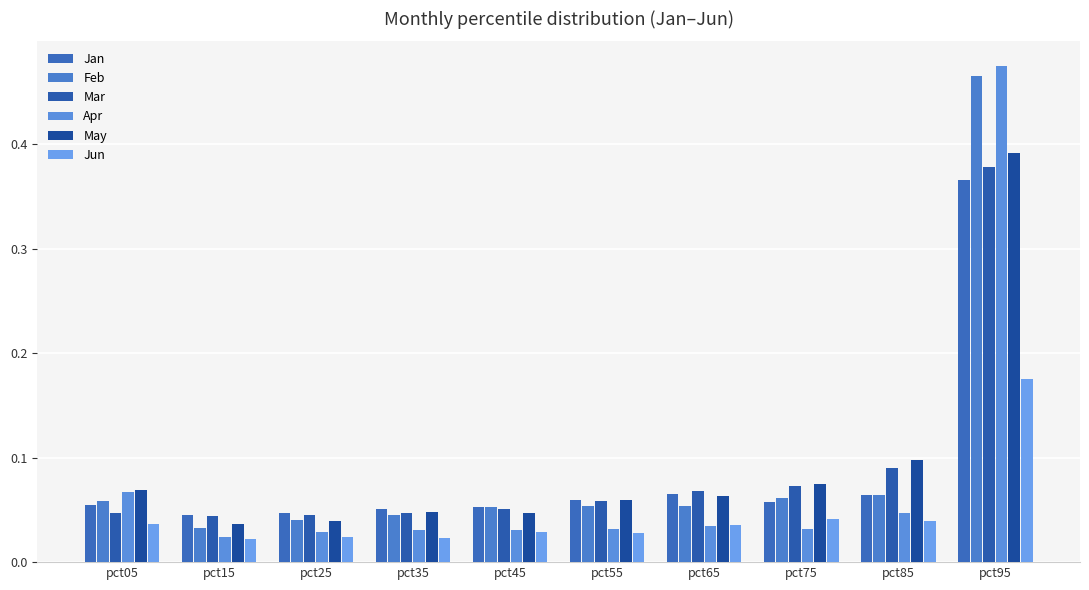

Reading left to right, list all the values displayed in this chart.

Jan: pct05=0.1	pct15=0.0	pct25=0.0	pct35=0.1	pct45=0.1	pct55=0.1	pct65=0.1	pct75=0.1	pct85=0.1	pct95=0.4
Feb: pct05=0.1	pct15=0.0	pct25=0.0	pct35=0.0	pct45=0.1	pct55=0.1	pct65=0.1	pct75=0.1	pct85=0.1	pct95=0.5
Mar: pct05=0.0	pct15=0.0	pct25=0.0	pct35=0.0	pct45=0.1	pct55=0.1	pct65=0.1	pct75=0.1	pct85=0.1	pct95=0.4
Apr: pct05=0.1	pct15=0.0	pct25=0.0	pct35=0.0	pct45=0.0	pct55=0.0	pct65=0.0	pct75=0.0	pct85=0.0	pct95=0.5
May: pct05=0.1	pct15=0.0	pct25=0.0	pct35=0.0	pct45=0.0	pct55=0.1	pct65=0.1	pct75=0.1	pct85=0.1	pct95=0.4
Jun: pct05=0.0	pct15=0.0	pct25=0.0	pct35=0.0	pct45=0.0	pct55=0.0	pct65=0.0	pct75=0.0	pct85=0.0	pct95=0.2